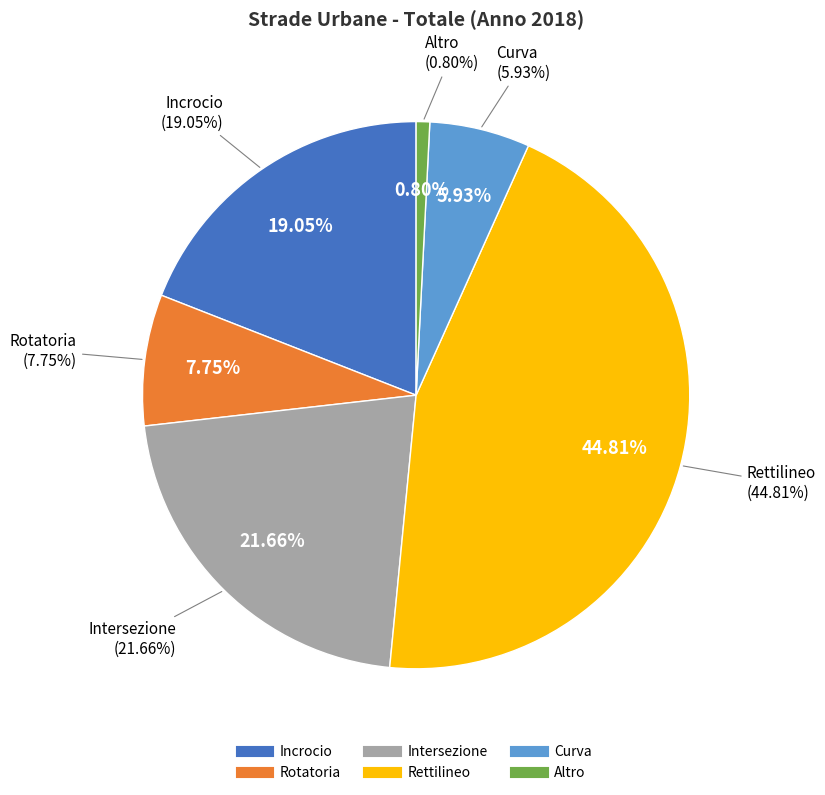

What percentage is the Rotatoria slice, to the nearest percent?

8%